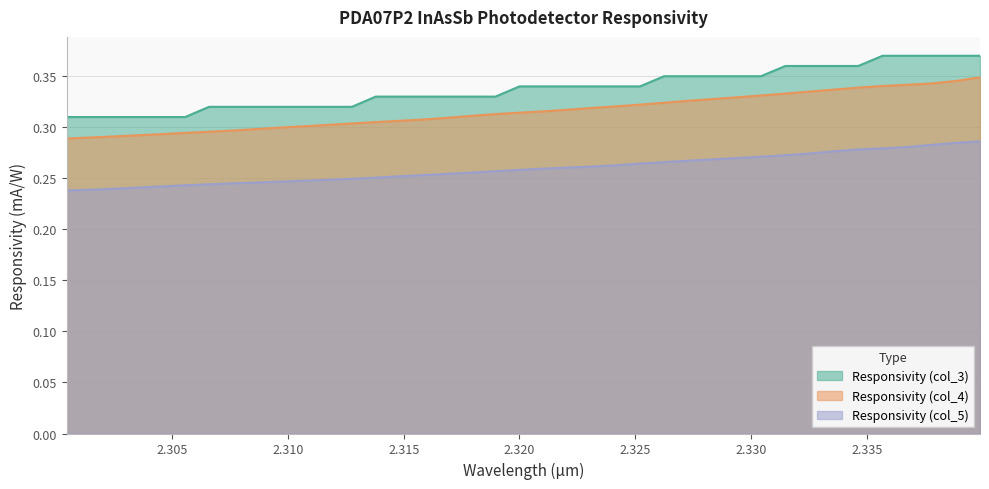

What is the total value across all series at 2.32?

0.9